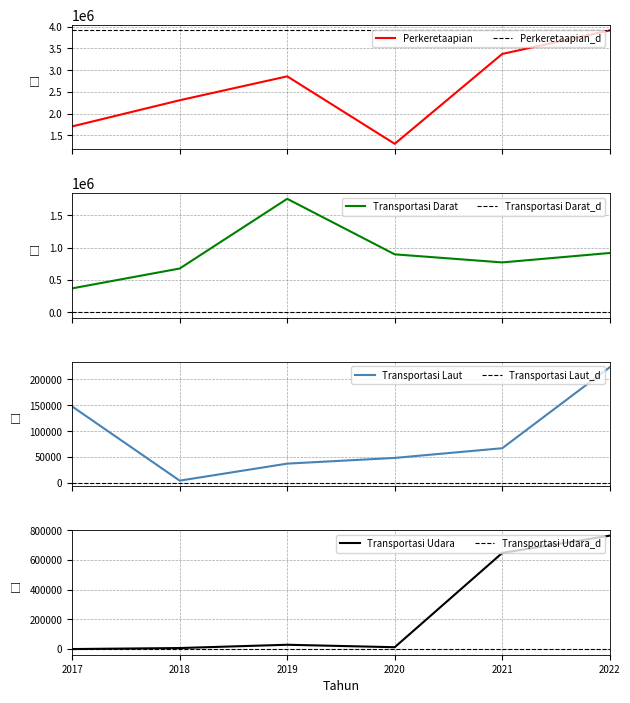

Reading left to right, list all the values displayed in this chart.

Perkeretaapian: 1705720.0	2307862.8	2857722.2	1305762.9	3373863.4	3915144.9
Transportasi Darat: 369435.0	676798.2	1756266.6	896255.9	771268.6	917263.5
Transportasi Laut: 147668.2	4392.2	37249.8	48280.7	67023.5	223527.2
Transportasi Udara: 0.0	6847.0	28885.9	12321.0	646704.2	762989.7